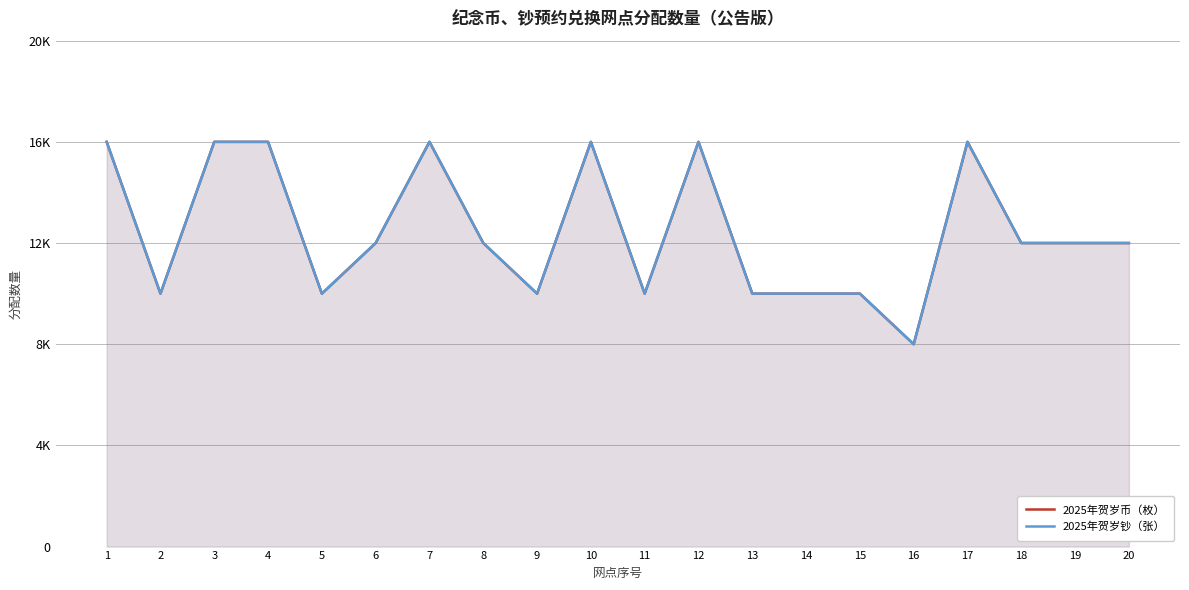

Rank the categories by 2025年贺岁钞（张） value from lowest to highest.

16, 2, 5, 9, 11, 13, 14, 15, 6, 8, 18, 19, 20, 1, 3, 4, 7, 10, 12, 17